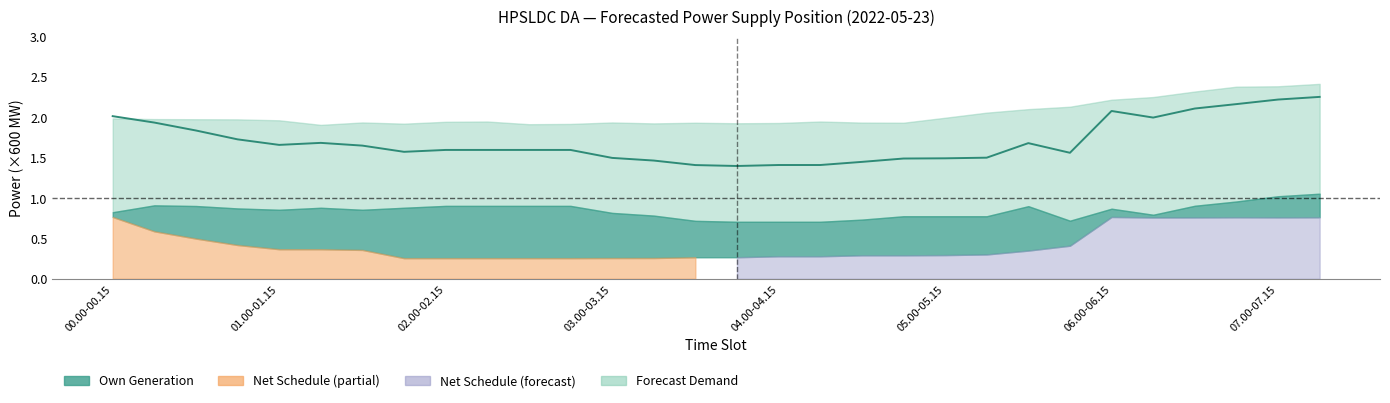

What is the difference between the maximum and minimum values?

0.9